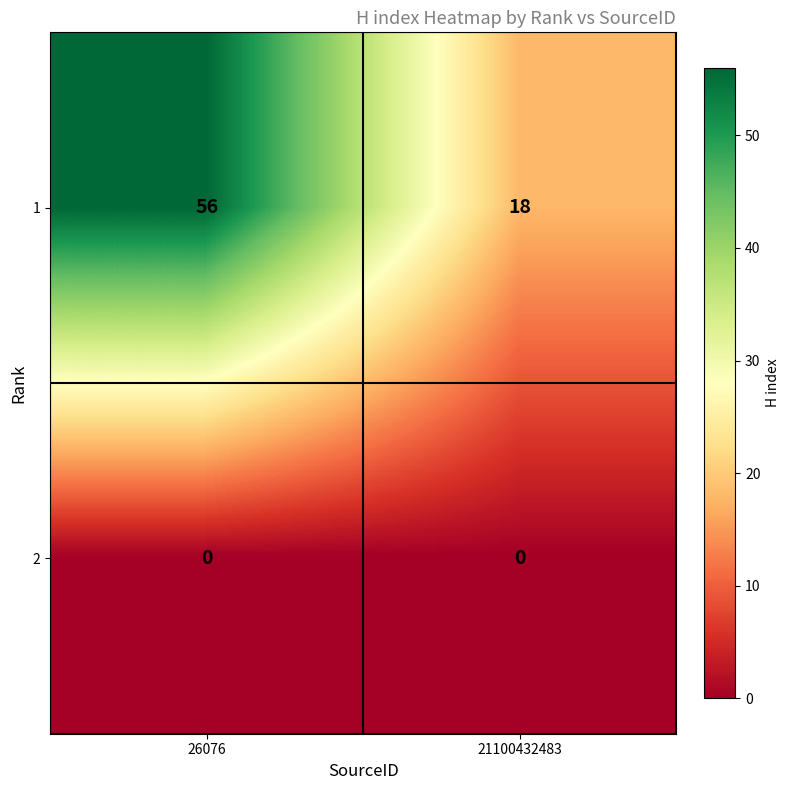

What is the minimum value for 1?

18